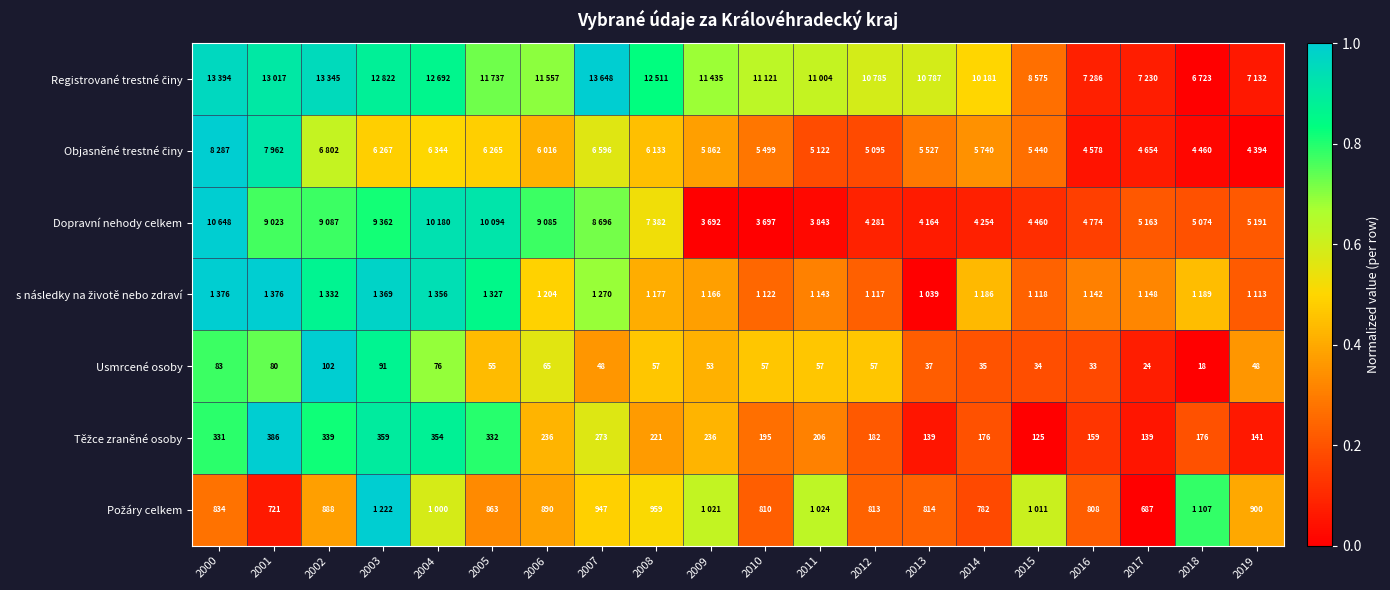

List the labels in order of Těžce zraněné osoby value, smallest first.

2015, 2013, 2017, 2019, 2016, 2014, 2018, 2012, 2010, 2011, 2008, 2006, 2009, 2007, 2000, 2005, 2002, 2004, 2003, 2001